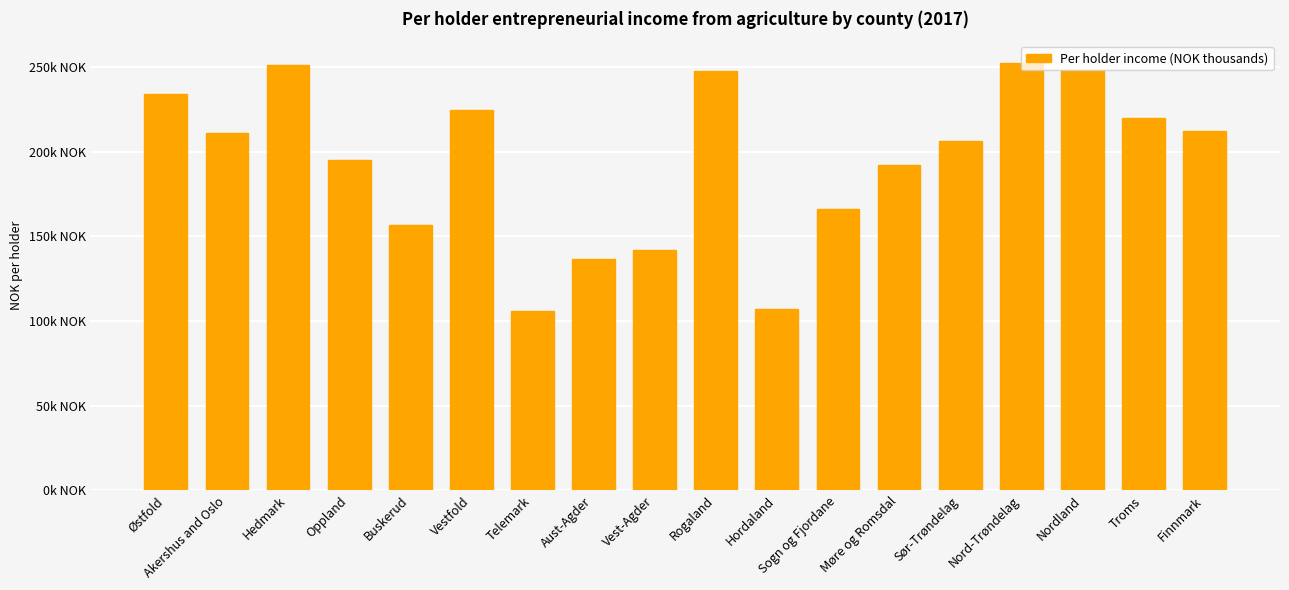

Where is the data nearest to the value 179?

Sogn og Fjordane